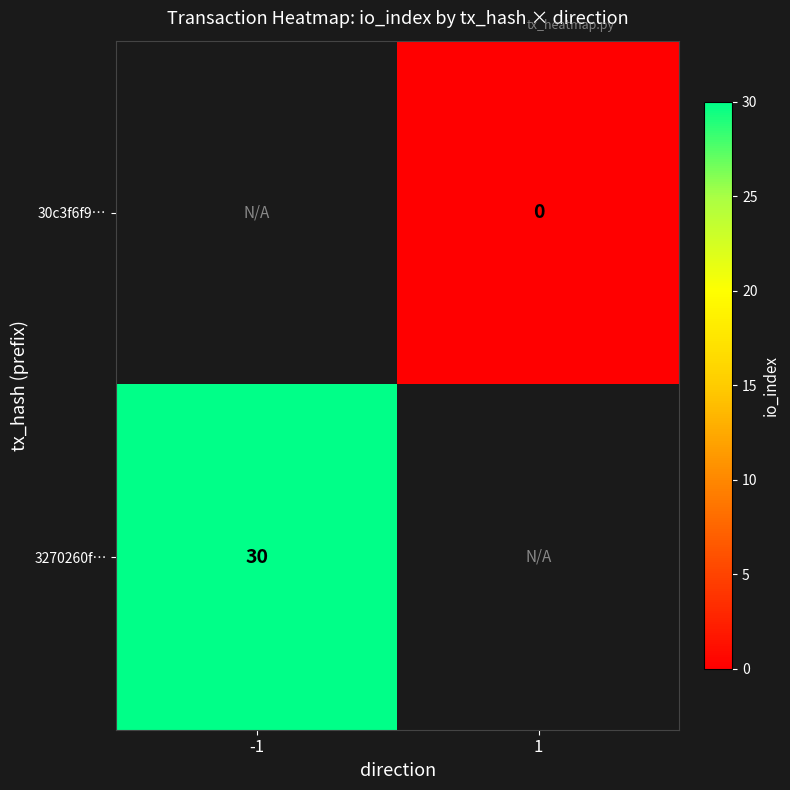

The 3270260f… series shows 46 at -1. True or false?

False